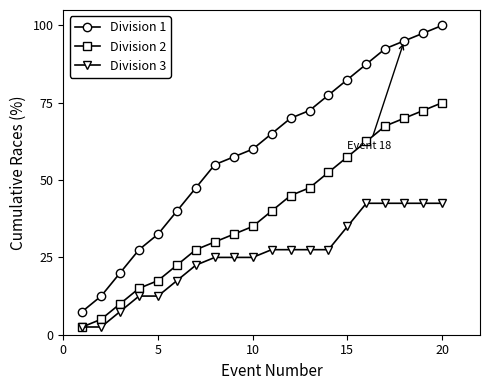

What is the maximum value shown in the chart?

100.0